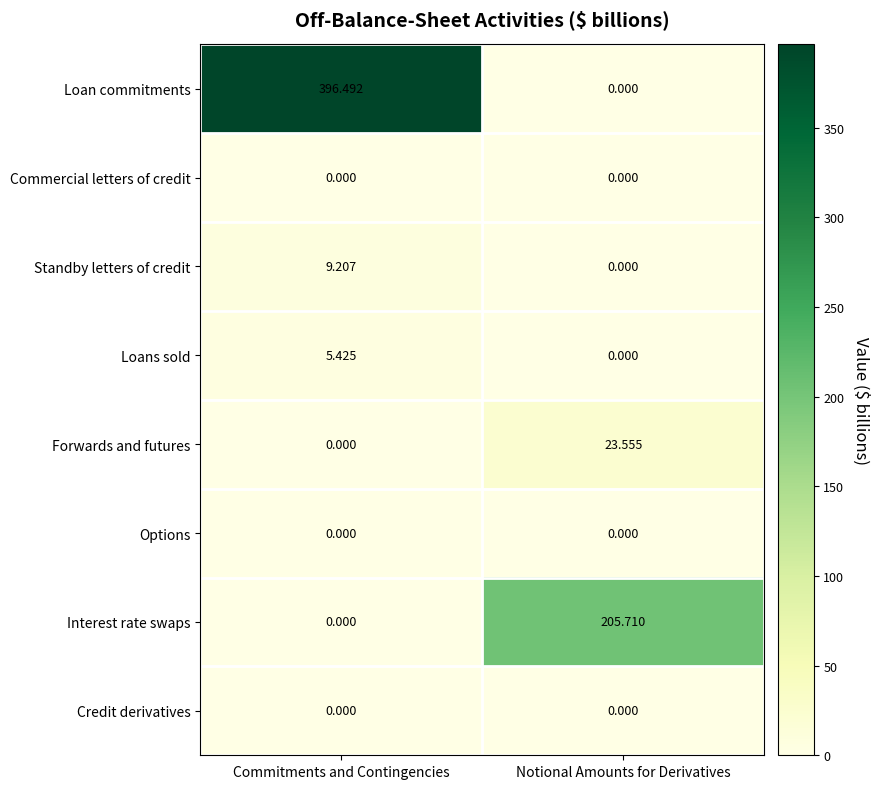

Which category has the lowest value in the Forwards and futures series?

Commitments and Contingencies